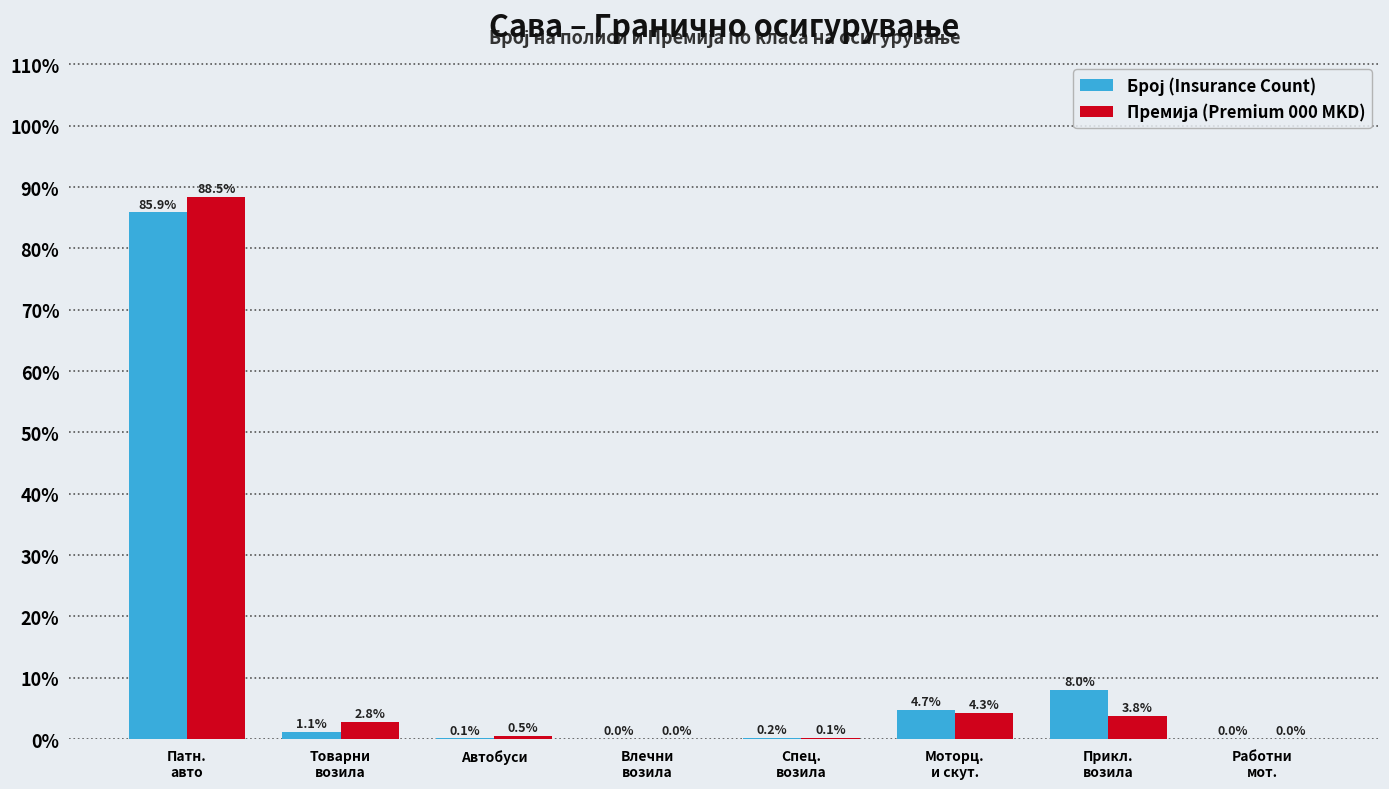

What is the total value across all series at Автобуси?

0.6